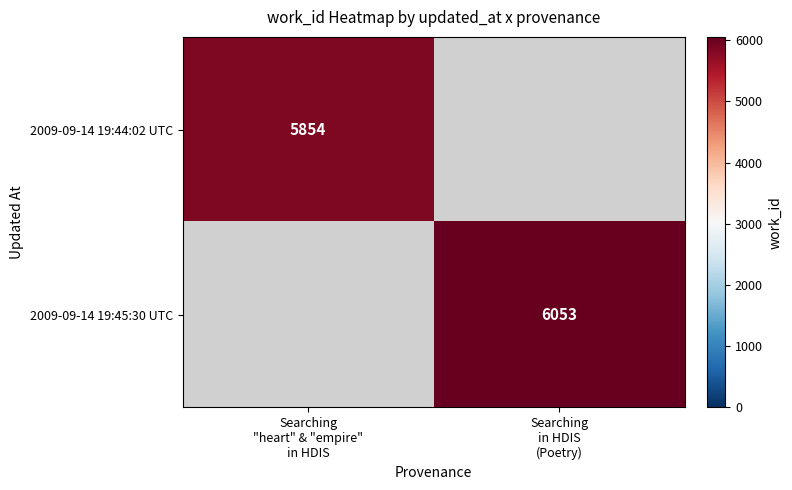

True or false: 2009-09-14 19:44:02 UTC has a value of 5854.0 at Searching "heart" & "empire" in HDIS.

True